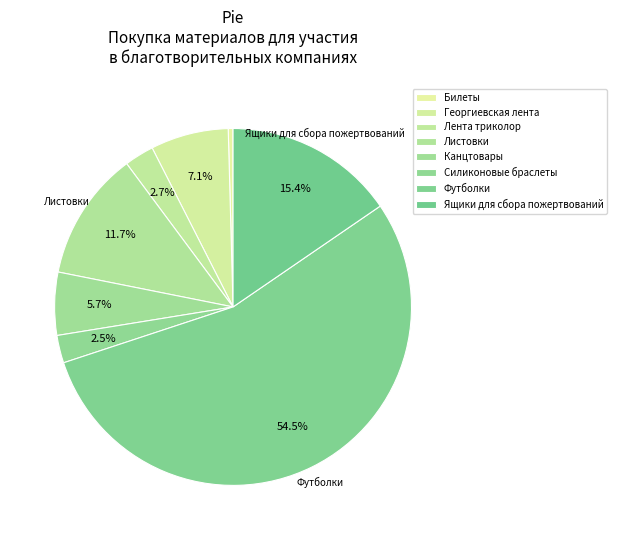

How many slices are in this pie chart?

8